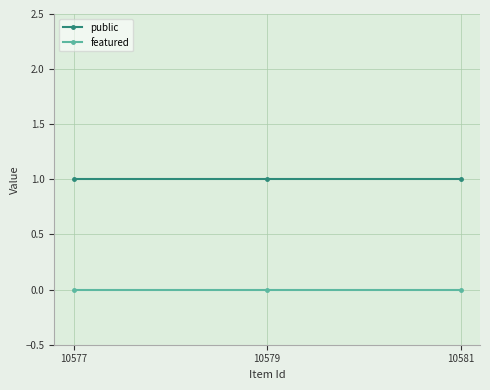

Rank the series by their maximum value, from highest to lowest.

public, featured